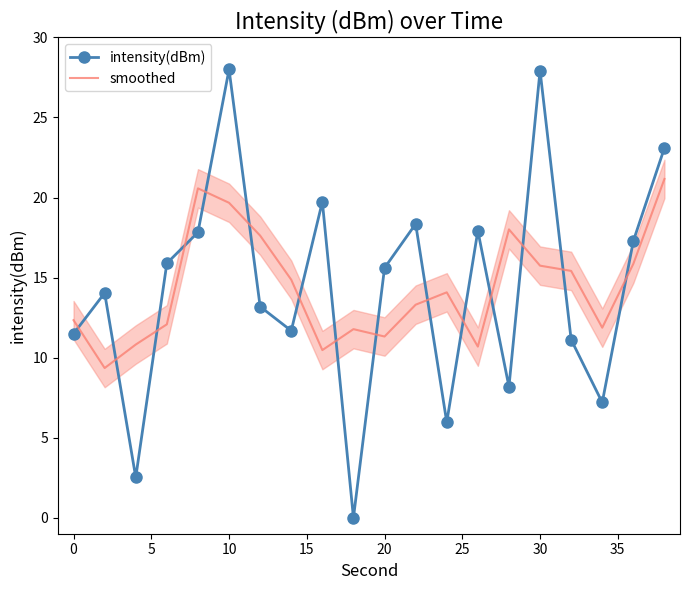

What is the difference between the second highest and second lowest values in the smoothed series?

10.1